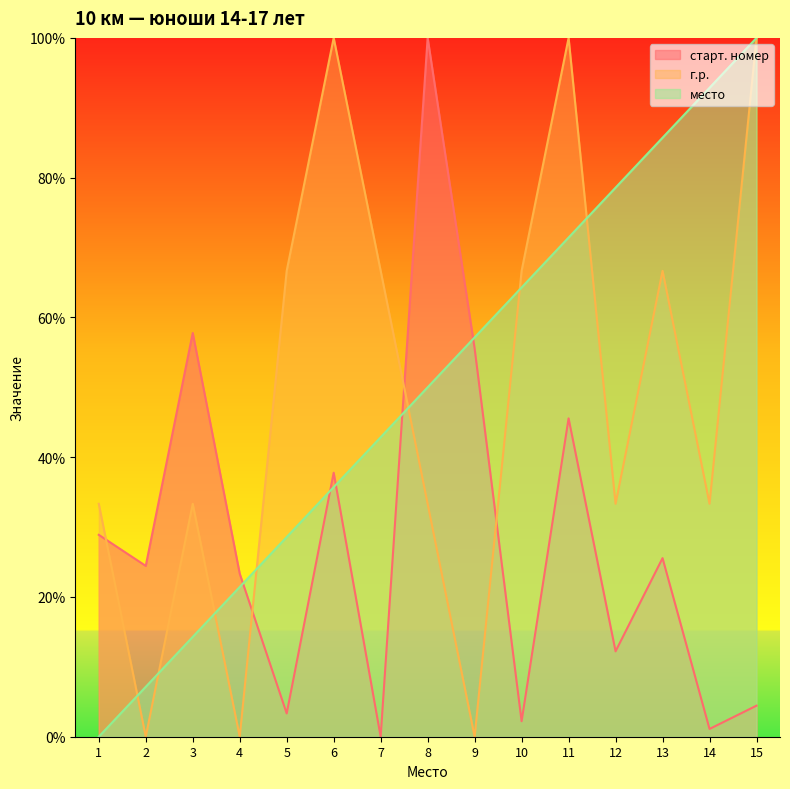

Reading left to right, list all the values displayed in this chart.

старт. номер: 28.9	24.4	57.8	23.3	3.3	37.8	0.0	100.0	55.6	2.2	45.6	12.2	25.6	1.1	4.4
г.р.: 33.3	0.0	33.3	0.0	66.7	100.0	66.7	33.3	0.0	66.7	100.0	33.3	66.7	33.3	100.0
место: 0.0	7.1	14.3	21.4	28.6	35.7	42.9	50.0	57.1	64.3	71.4	78.6	85.7	92.9	100.0